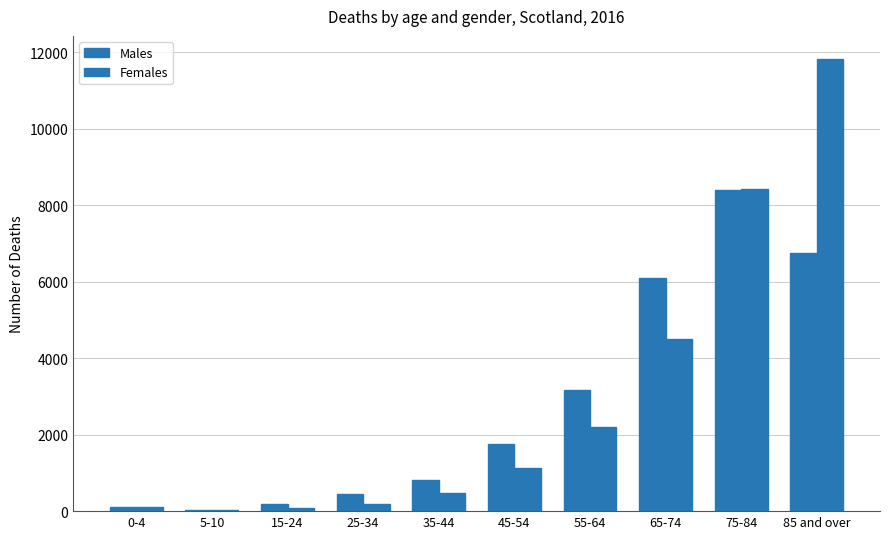

Which series changed the most between 55-64 and 85 and over?

Females